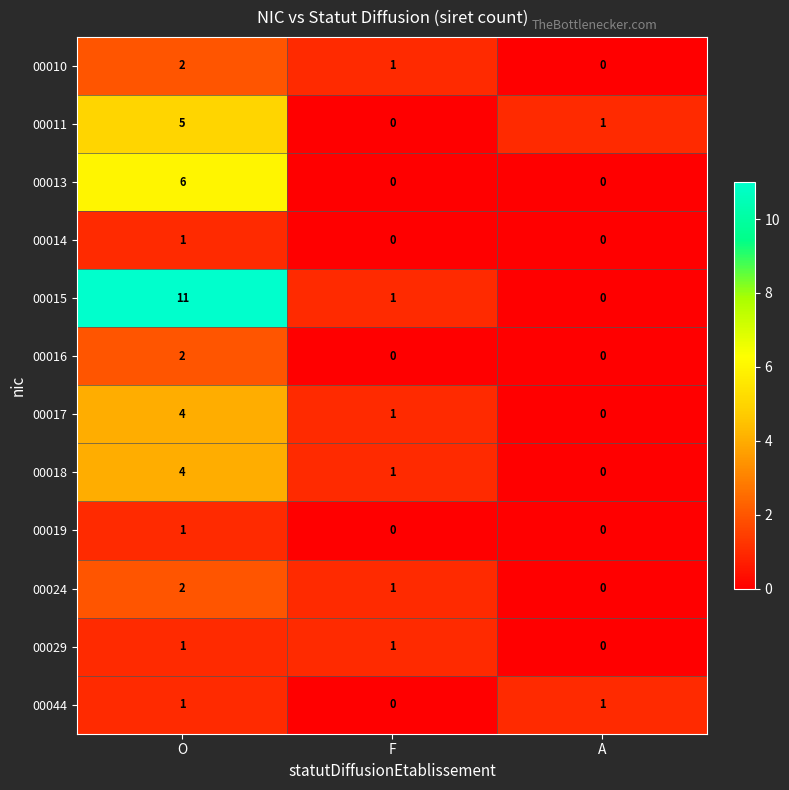

What is the maximum value shown in the chart?

11